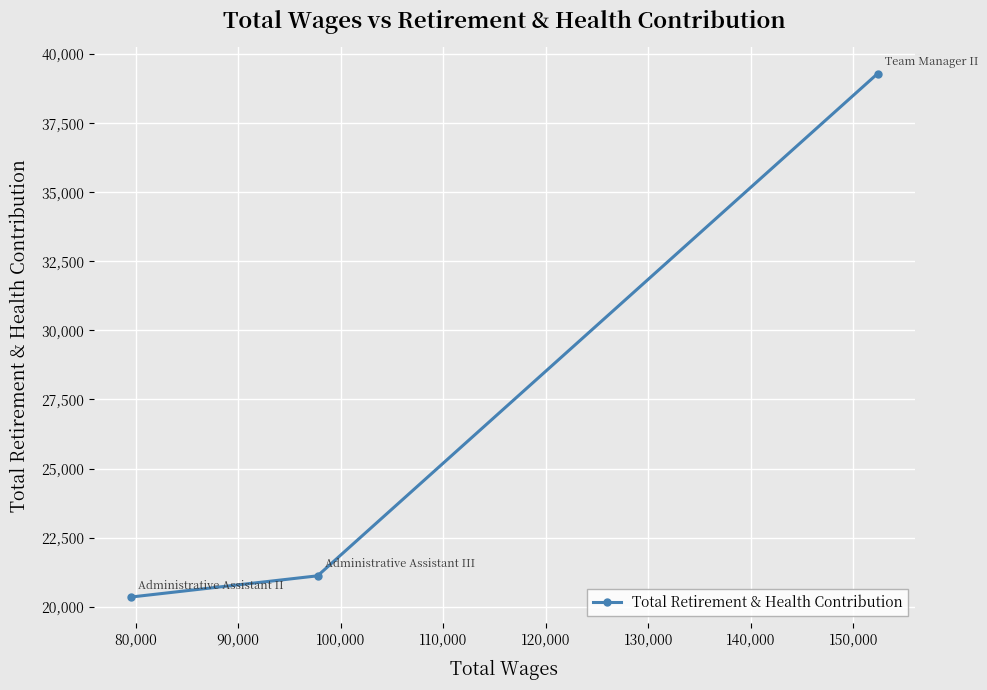

What is the average value?

26921